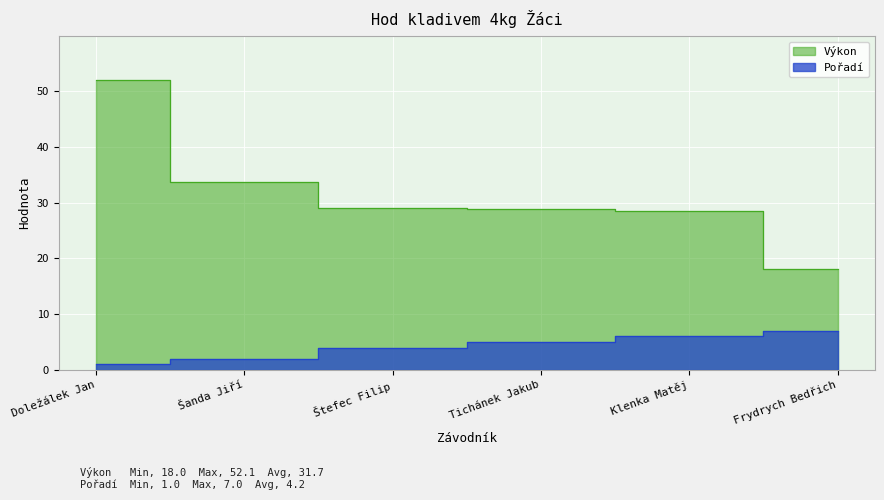

What is the label of the 1st point from the left?

Doležálek Jan